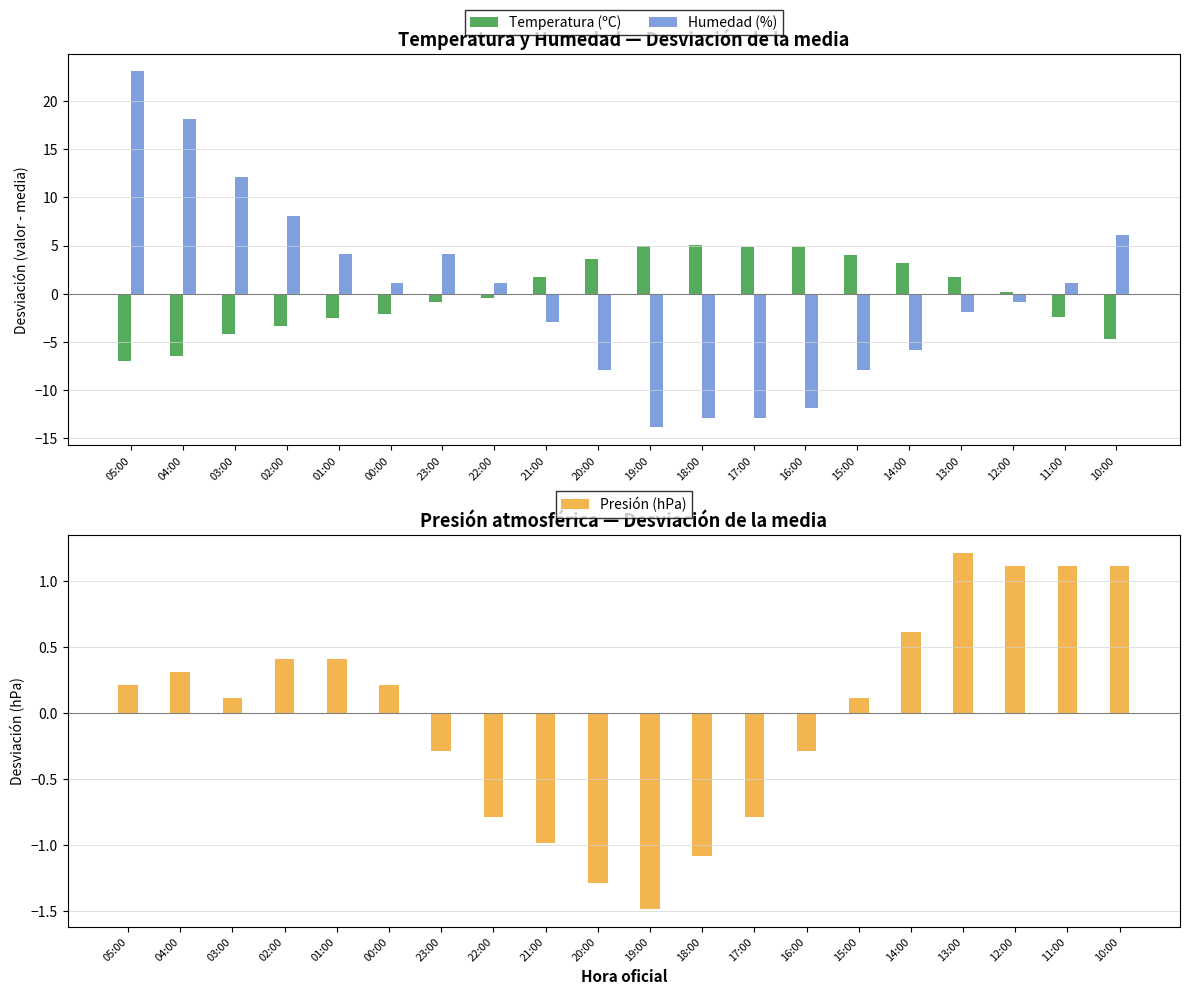

At how many categories does at least one series exceed -11?

20